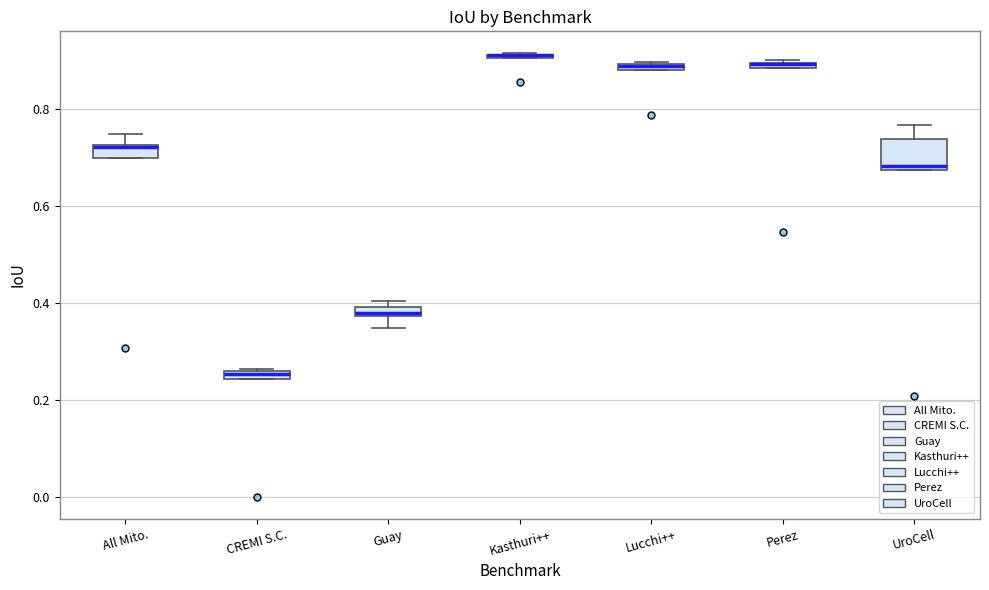

Where is the lower edge of the box for CREMI S.C. on the y-axis? The values are not printed on the chart, so give them approximately, as read against the axis.

0.24